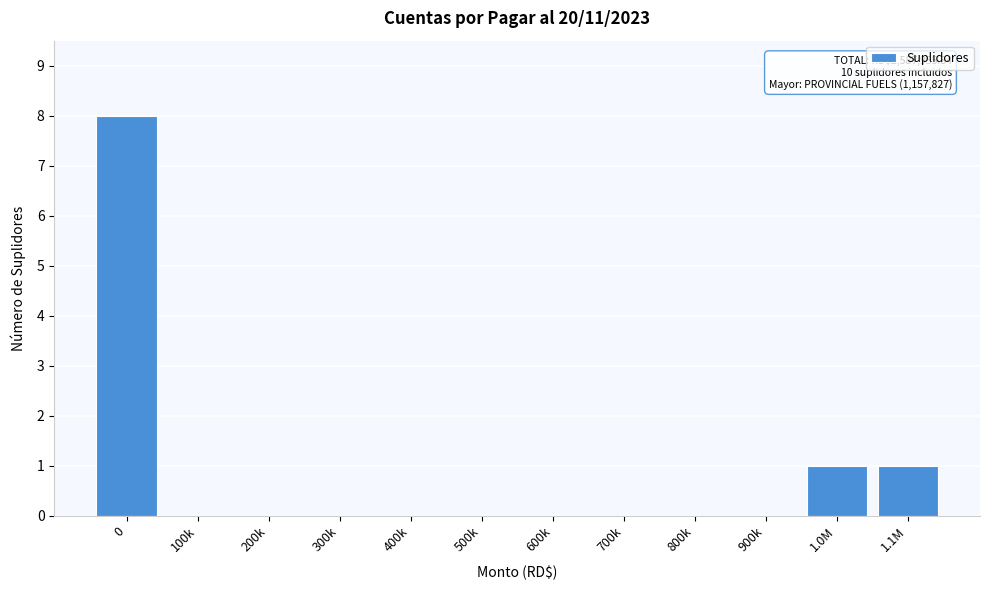

Reading left to right, extract all data points from this chart.

0=8	100k=0	200k=0	300k=0	400k=0	500k=0	600k=0	700k=0	800k=0	900k=0	1.0M=1	1.1M=1